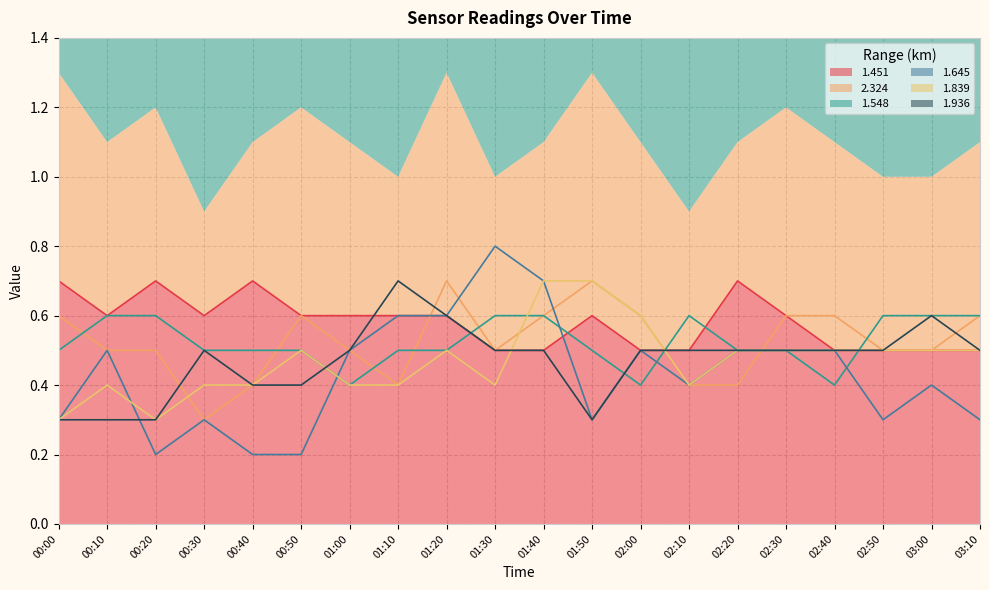

What is the value of the 2.324 point at the 4th from the left?

0.3